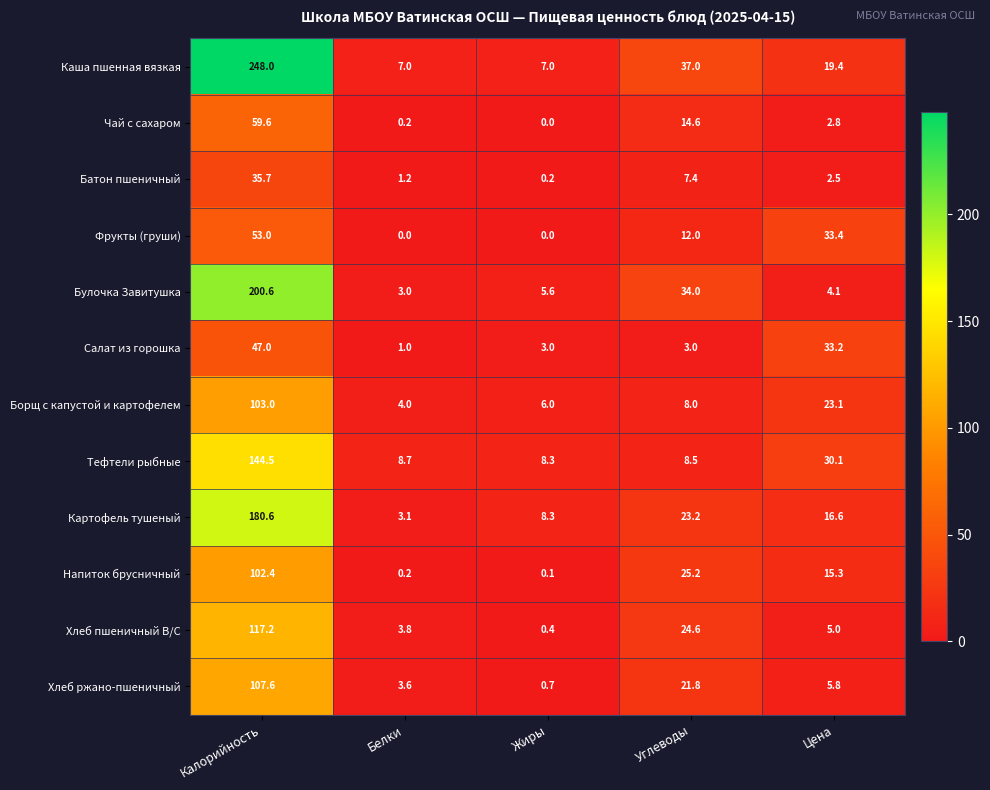

What is the spread (max minus min) of values at Жиры?

8.3